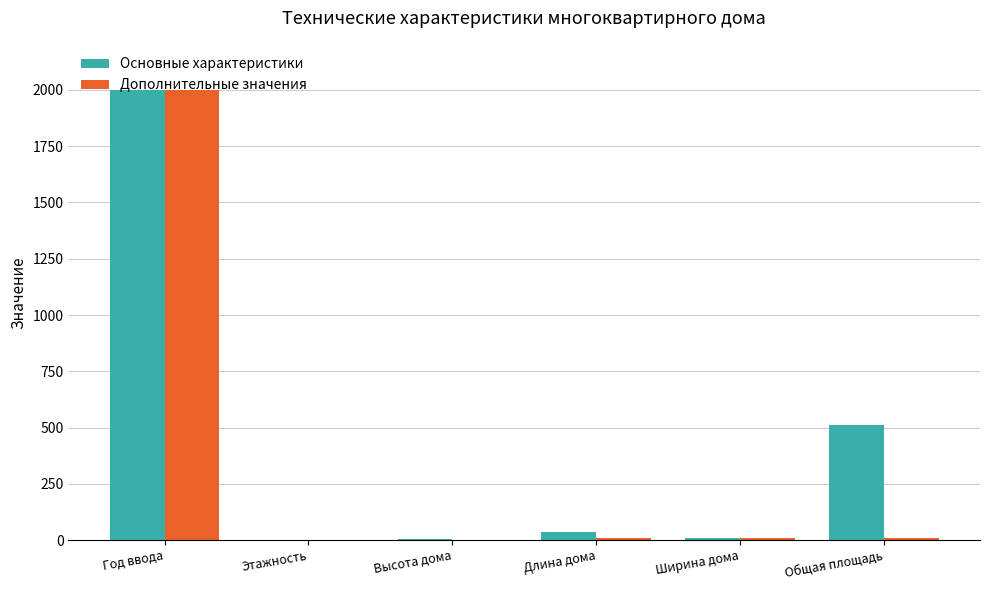

Where is Основные характеристики nearest to the value 1001?

Общая площадь